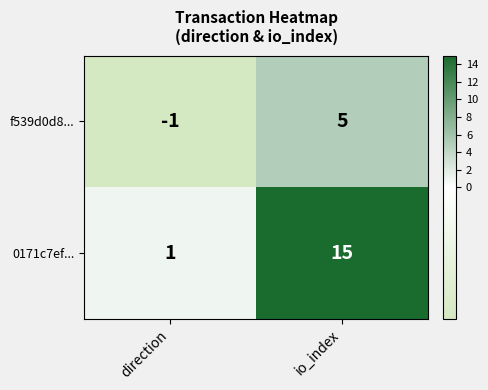

The 0171c7ef... series shows 0 at direction. True or false?

False